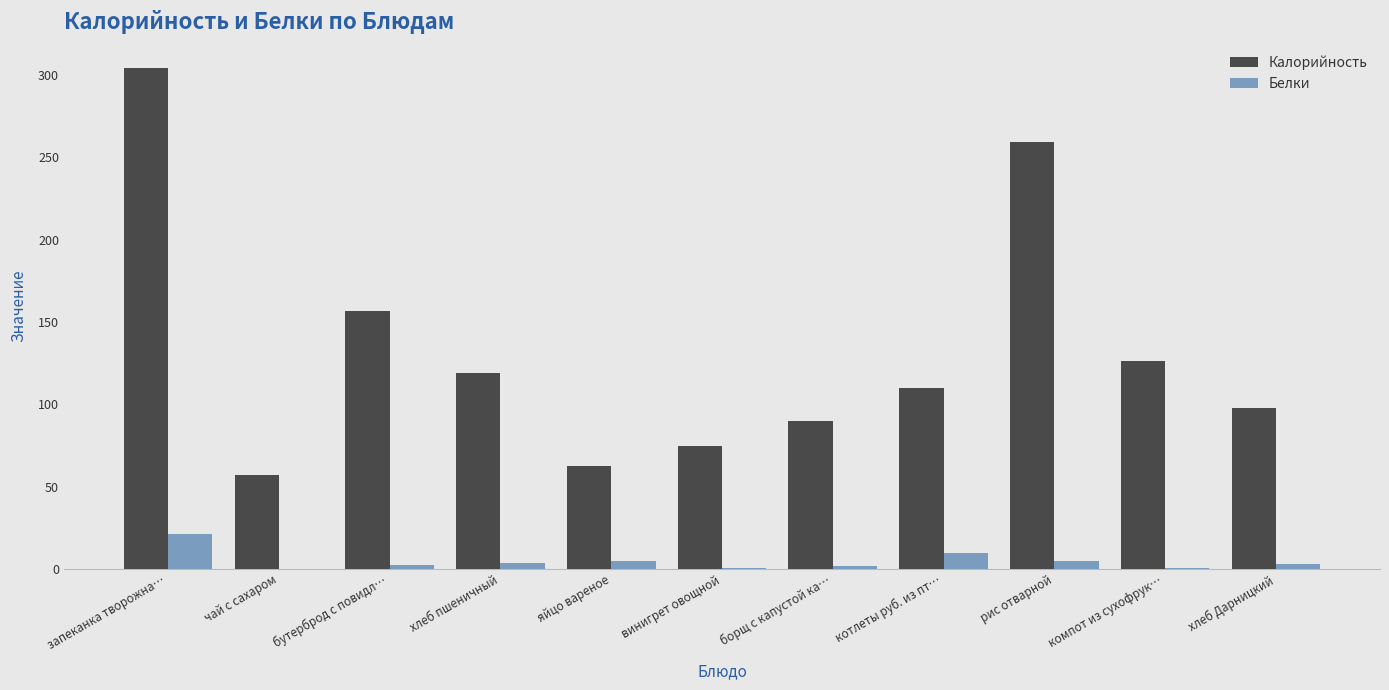

At which label is Калорийность closest to 180?

бутерброд с повидл…